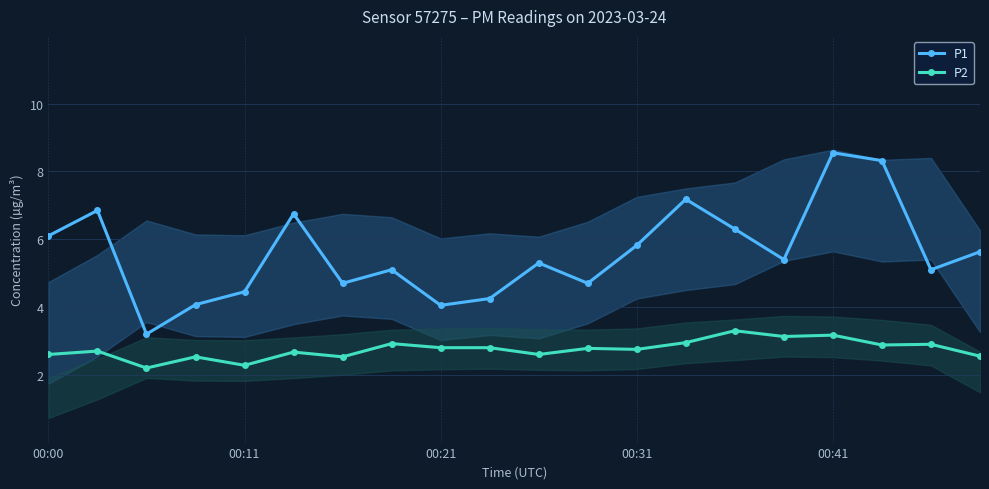

In P1, how many points are lower than both neighbors (excluding endpoints)?

6